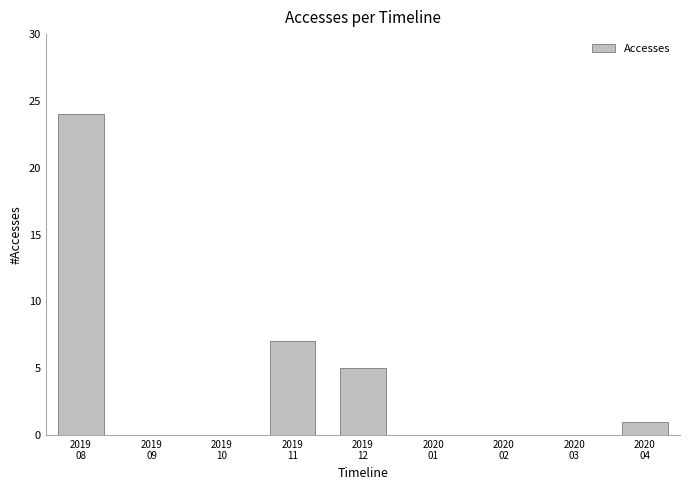

What is the maximum value shown in the chart?

24